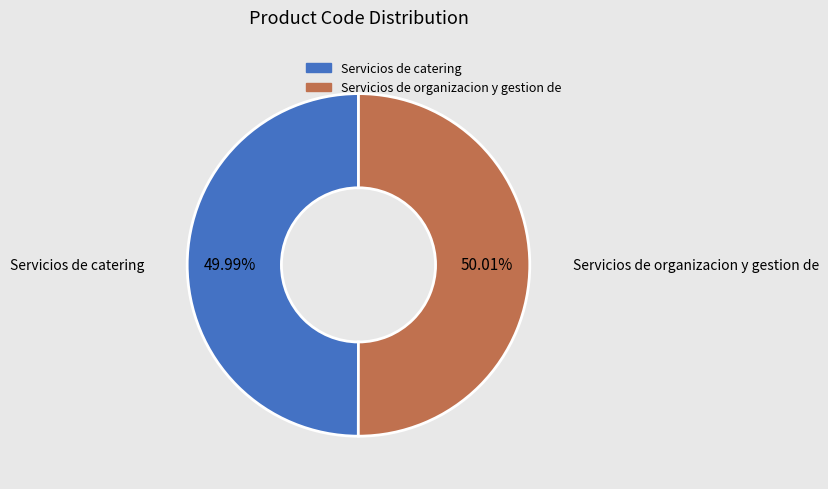

Is there a majority slice in this chart?

Yes